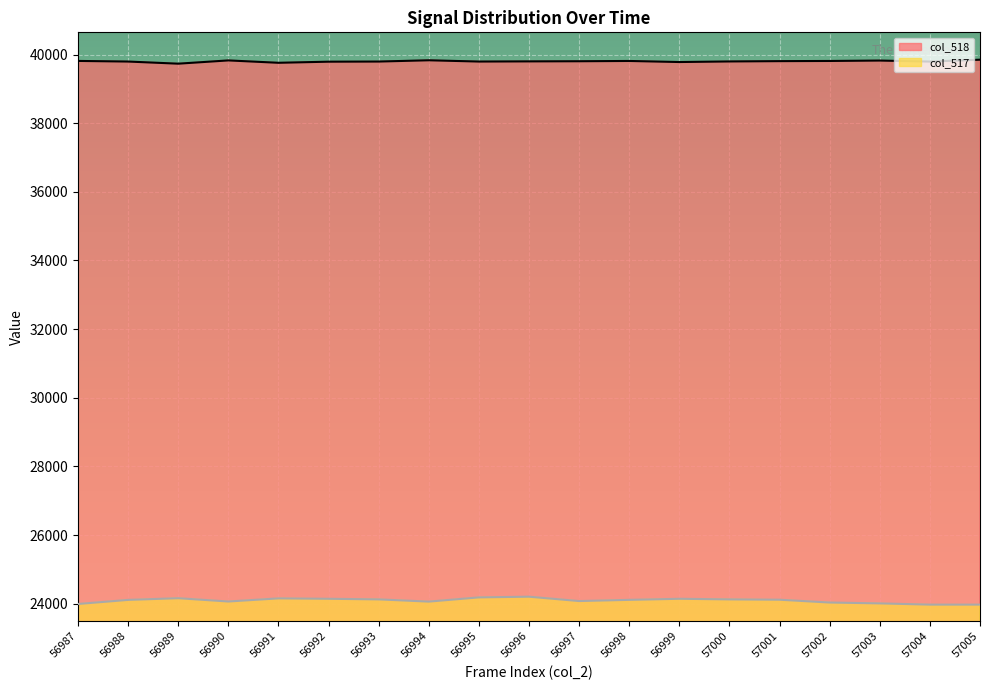

Does the chart display data point markers on the line(s)?

No